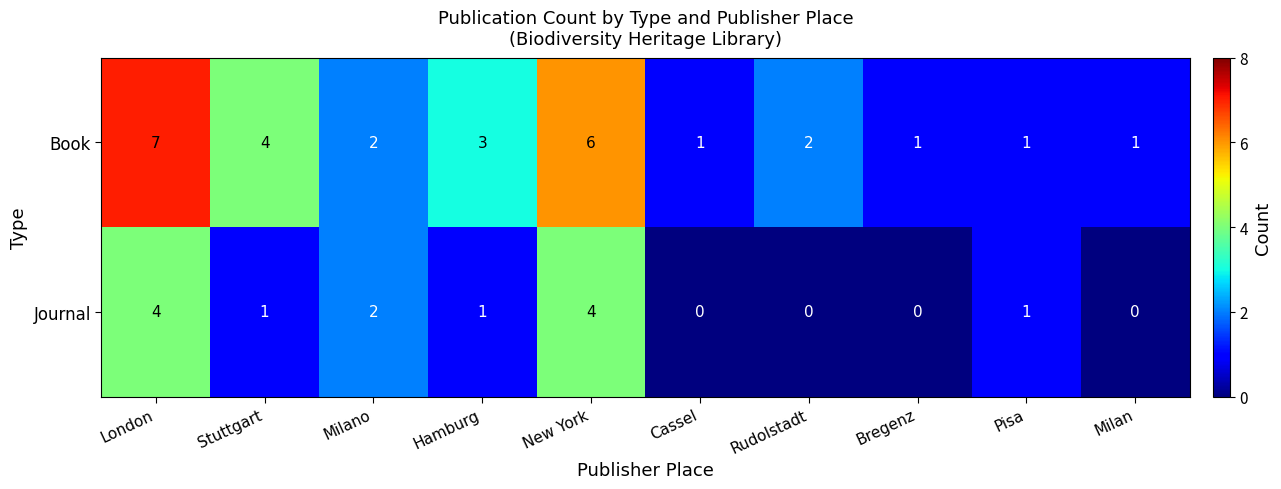

True or false: Journal has a value of 0 at Hamburg.

False